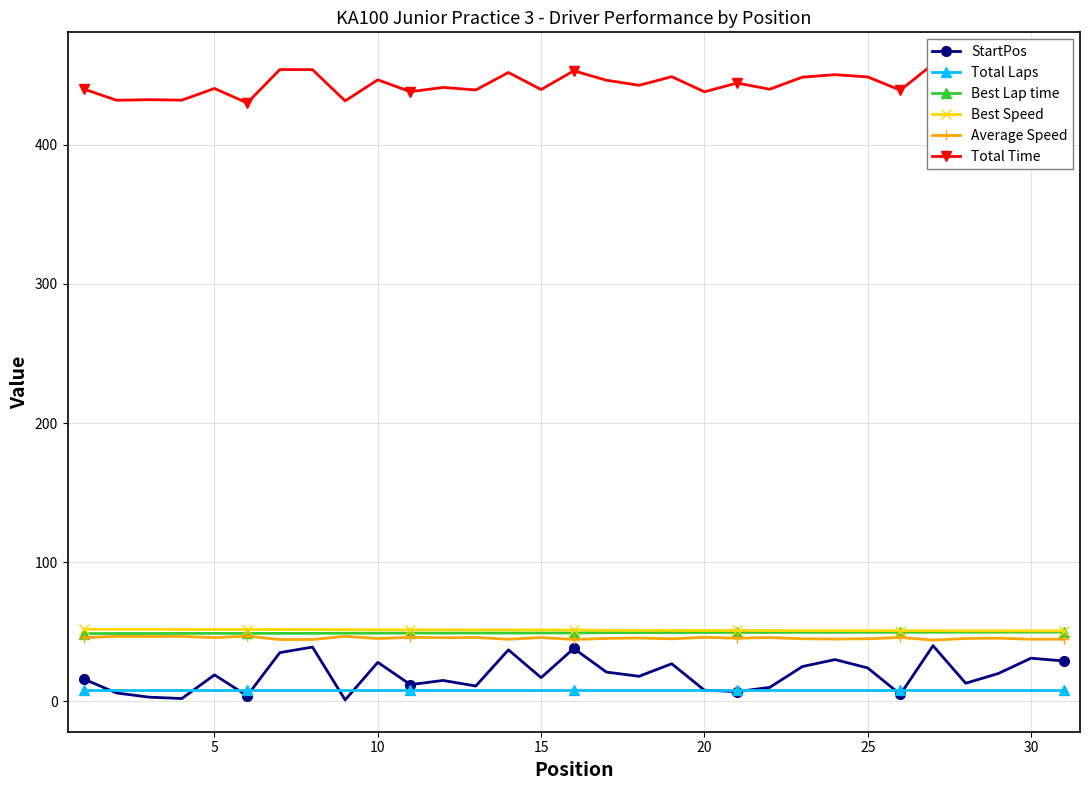

The Best Speed series shows 51.3 at 15. True or false?

True